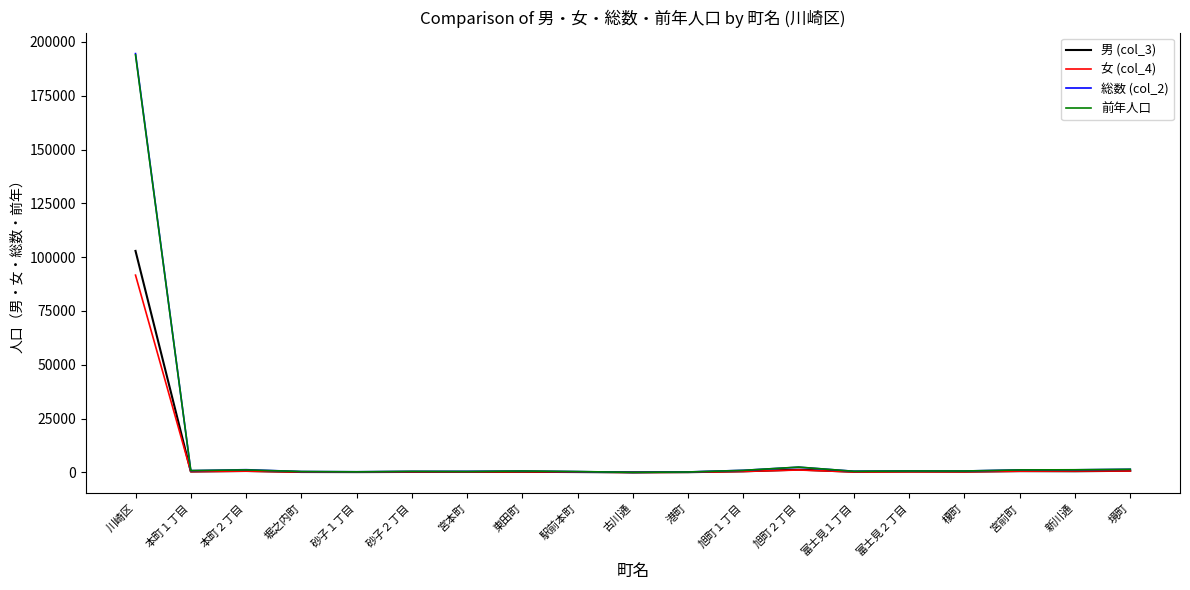

At which label does 男 (col_3) reach its peak?

川崎区